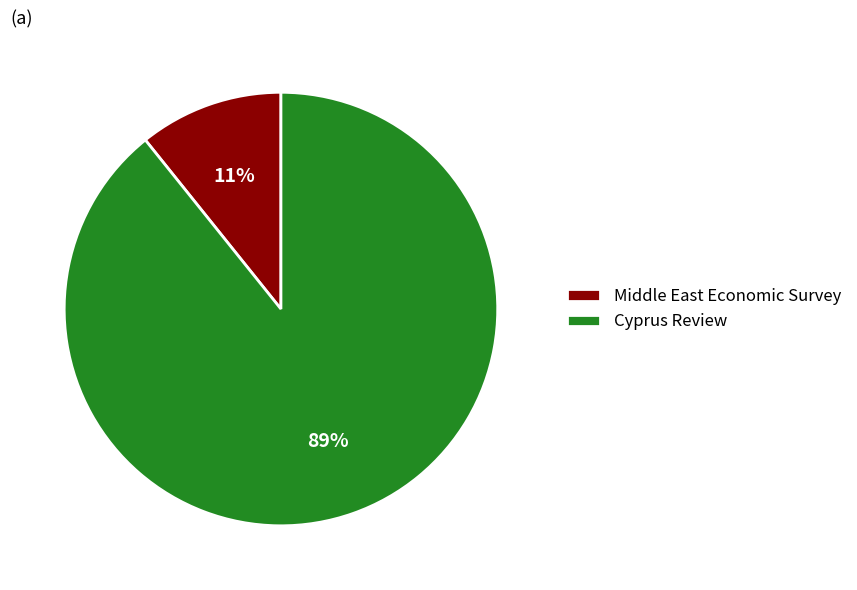

To the nearest percent, what is the difference between the Cyprus Review and Middle East Economic Survey slice percentages?

78%